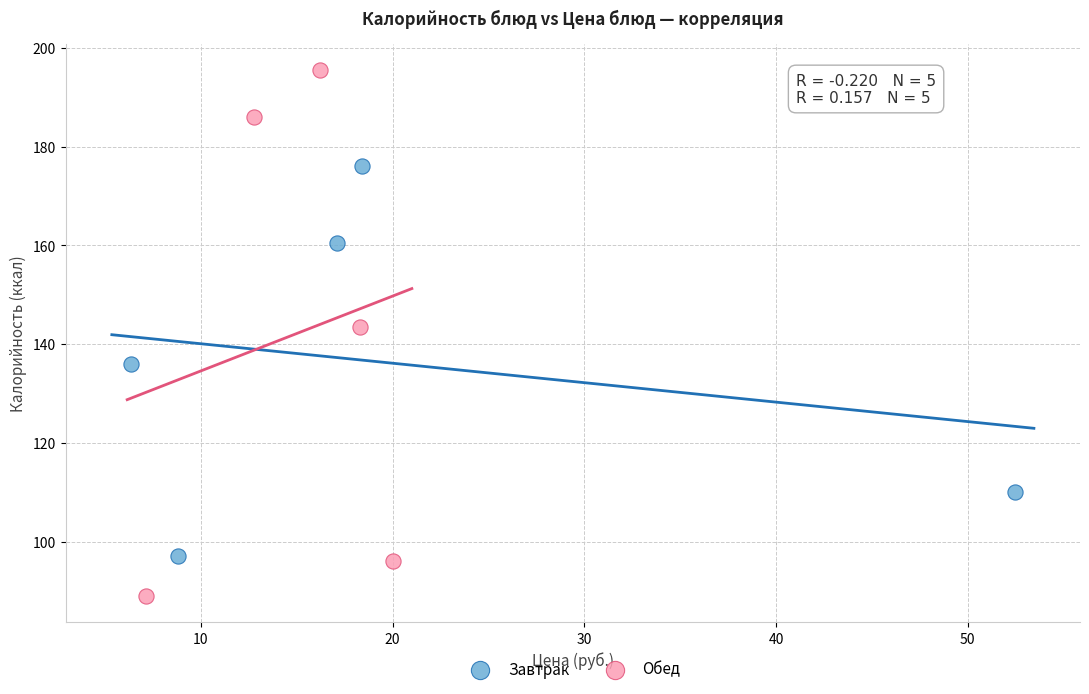

Which series contains the highest Y value?

Обед